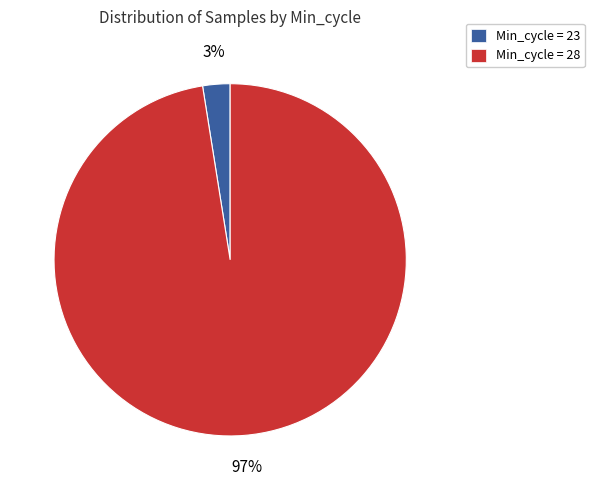

Does Min_cycle = 23 account for over 50% of the chart?

No